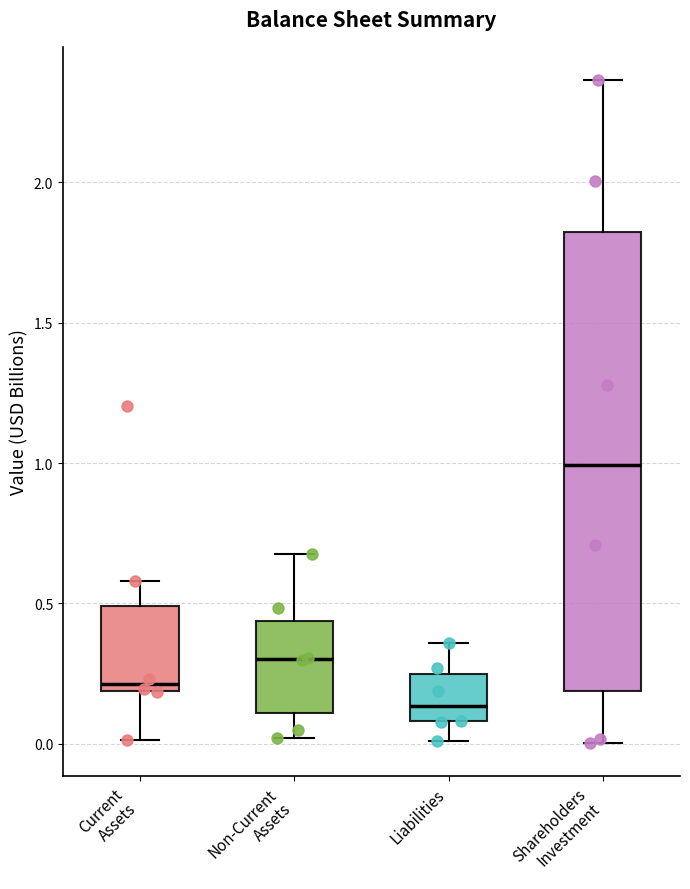

Reading left to right, transcribe this box plot: for each box, give where its median line is, the range the box spans, and where its two whiskers end, as read against the y-axis. The values are not printed on the chart, so give them approximately, as read against the axis.

Current Assets: median 0.20 (just above the box's lower edge), box 0.20 to 0.50, whiskers 0.00 to 0.60
Non-Current Assets: median 0.30, box 0.10 to 0.45, whiskers 0.00 to 0.70
Liabilities: median 0.15, box 0.10 to 0.25, whiskers 0.00 to 0.35
Shareholders Investment: median 1.00, box 0.20 to 1.80, whiskers 0.00 to 2.35